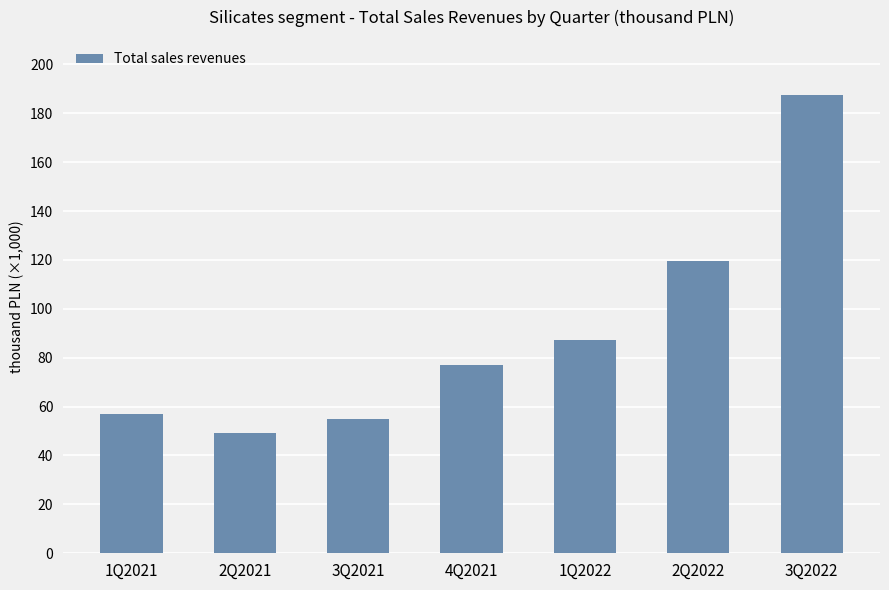

How many data points are above 77069?

3